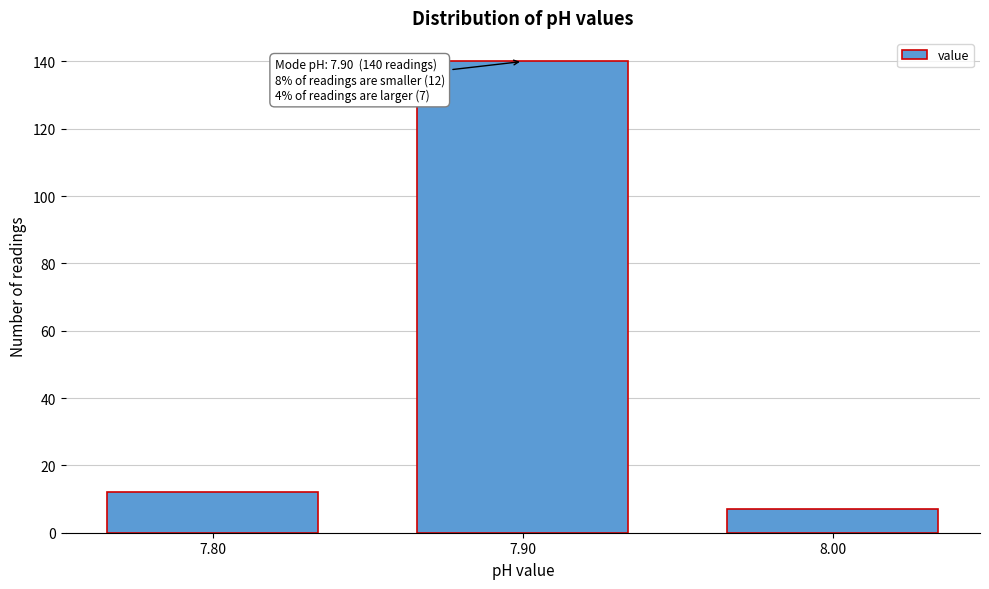

Which range on the x-axis has the tallest bar?

7.85 to 7.95